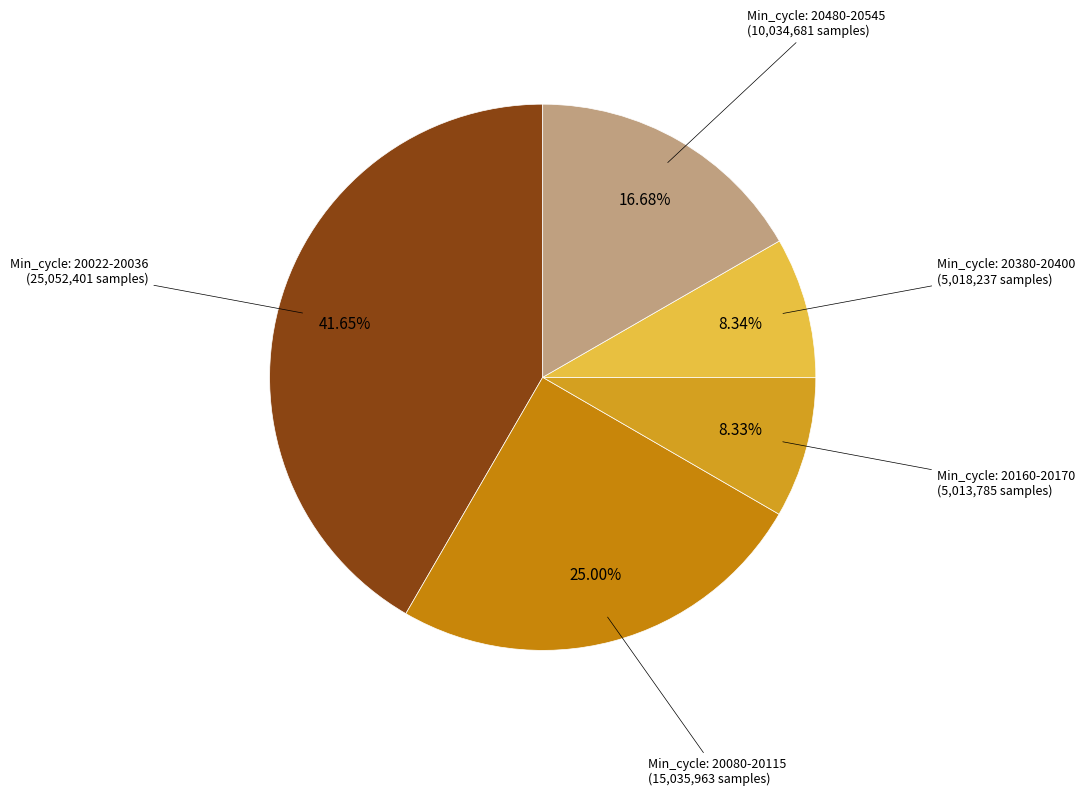

Does Min_cycle: 20160-20170 account for over 50% of the chart?

No